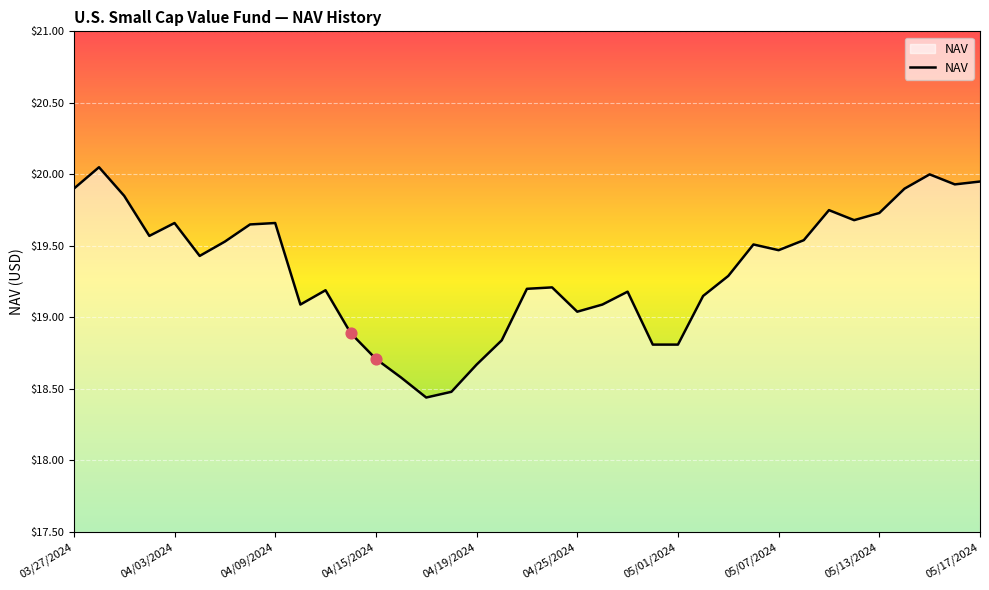

What is the difference between the maximum and minimum values?

1.6